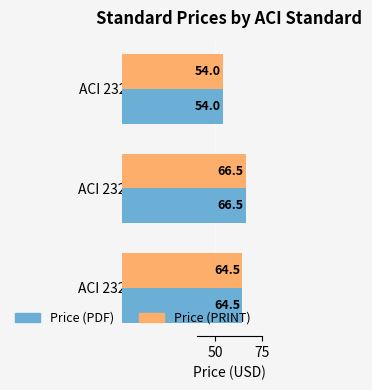

What are all the series names shown in the legend?

Price (PDF), Price (PRINT)